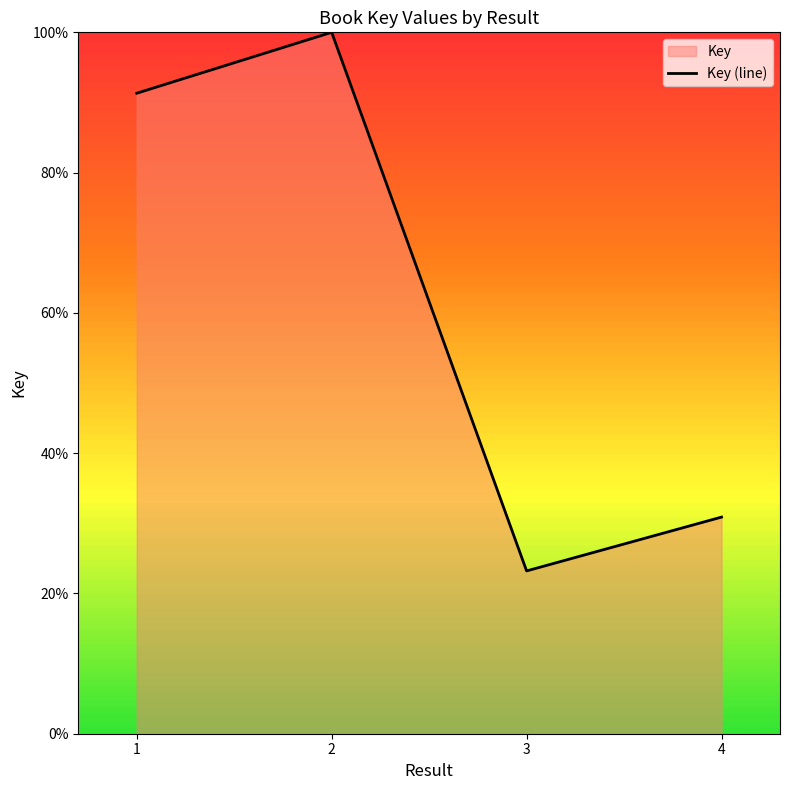

How many values are below 91?

2